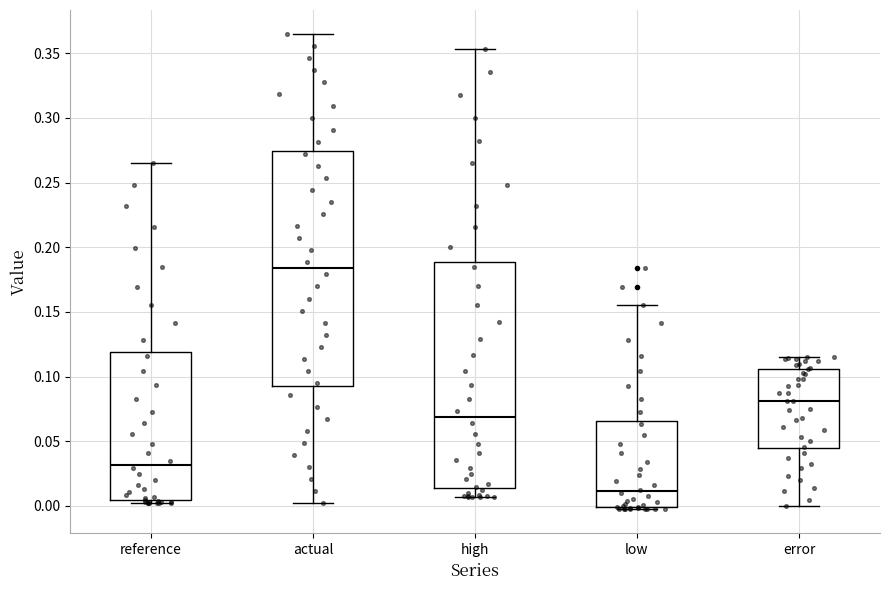

Comparing the boxes themselves (not the whiskers), which one is the tallest?

actual